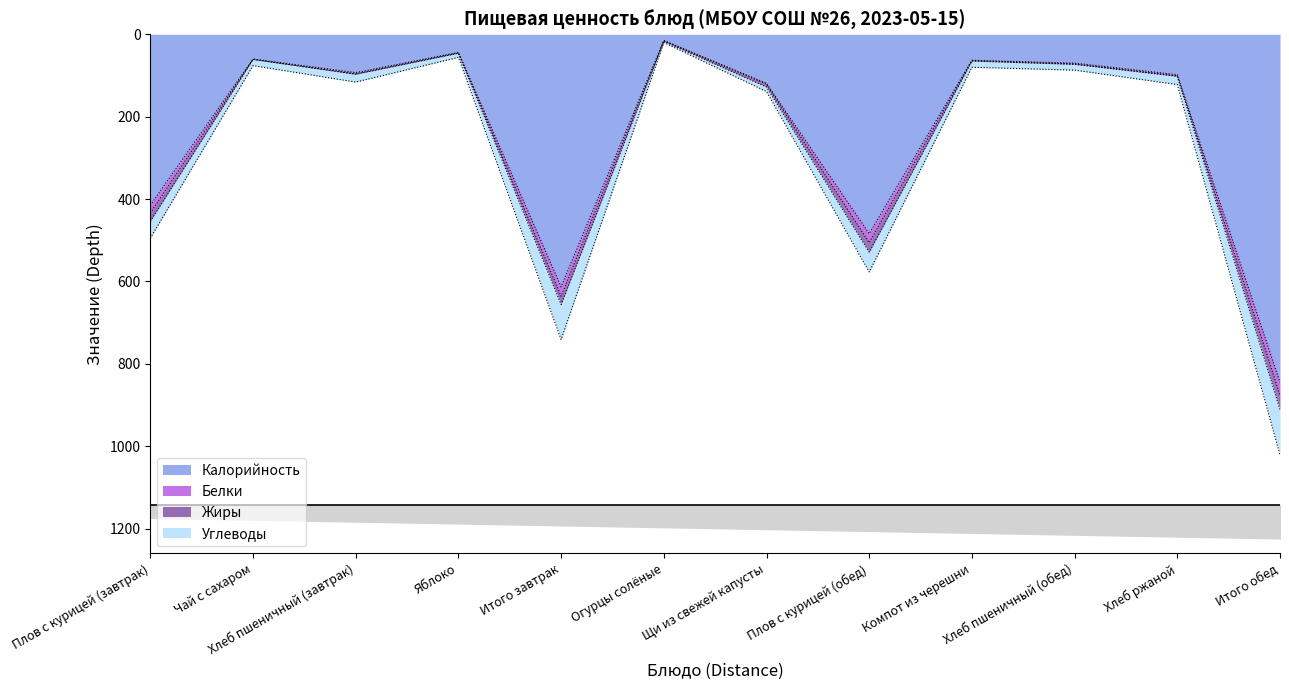

The value of Белки at Итого обед is 528. True or false?

False